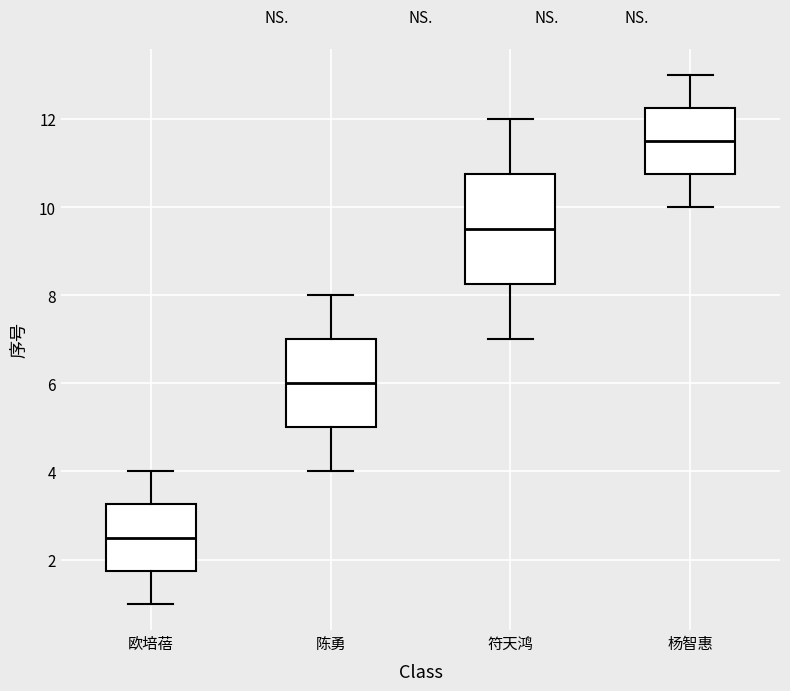

Reading left to right, transcribe this box plot: for each box, give where its median line is, the range the box spans, and where its two whiskers end, as read against the y-axis. The values are not printed on the chart, so give them approximately, as read against the axis.

欧培蓓: median 2.6, box 1.8 to 3.2, whiskers 1.0 to 4.0
陈勇: median 6.0, box 5.0 to 7.0, whiskers 4.0 to 8.0
符天鸿: median 9.6, box 8.2 to 10.8, whiskers 7.0 to 12.0
杨智惠: median 11.6, box 10.8 to 12.2, whiskers 10.0 to 13.0